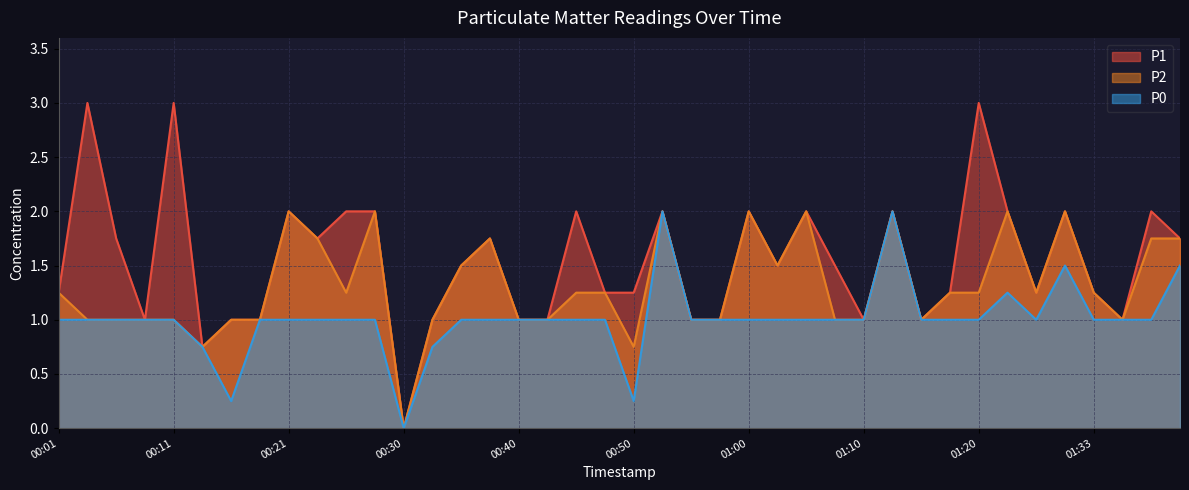

Rank the series by their maximum value, from highest to lowest.

P1, P2, P0